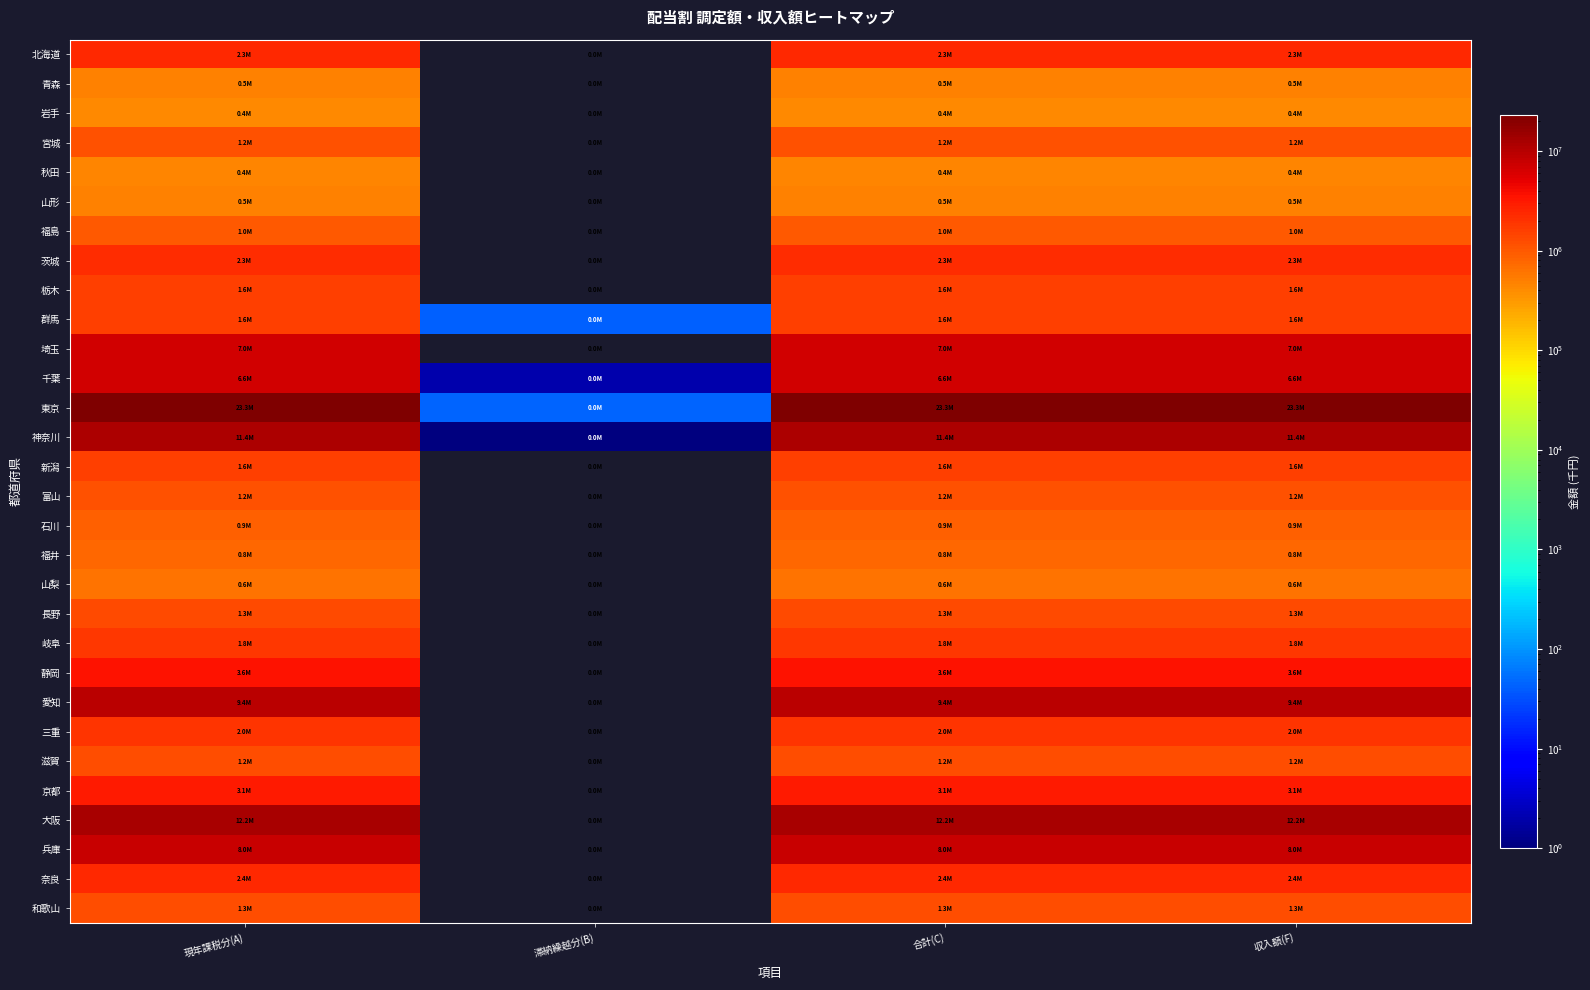

Reading right to left, extract all data points from this chart.

北海道: 収入額(F)=2322355	合計(C)=2322355	滞納繰越分(B)=0	現年課税分(A)=2322355
青森: 収入額(F)=490438	合計(C)=490438	滞納繰越分(B)=0	現年課税分(A)=490438
岩手: 収入額(F)=415000	合計(C)=415000	滞納繰越分(B)=0	現年課税分(A)=415000
宮城: 収入額(F)=1158033	合計(C)=1158033	滞納繰越分(B)=0	現年課税分(A)=1158033
秋田: 収入額(F)=440674	合計(C)=440674	滞納繰越分(B)=0	現年課税分(A)=440674
山形: 収入額(F)=472530	合計(C)=472530	滞納繰越分(B)=0	現年課税分(A)=472530
福島: 収入額(F)=1029532	合計(C)=1029532	滞納繰越分(B)=0	現年課税分(A)=1029532
茨城: 収入額(F)=2273387	合計(C)=2273387	滞納繰越分(B)=0	現年課税分(A)=2273387
栃木: 収入額(F)=1604274	合計(C)=1604274	滞納繰越分(B)=0	現年課税分(A)=1604274
群馬: 収入額(F)=1560197	合計(C)=1560197	滞納繰越分(B)=41	現年課税分(A)=1560156
埼玉: 収入額(F)=7031865	合計(C)=7031865	滞納繰越分(B)=0	現年課税分(A)=7031865
千葉: 収入額(F)=6628309	合計(C)=6628309	滞納繰越分(B)=2	現年課税分(A)=6628307
東京: 収入額(F)=23294310	合計(C)=23294310	滞納繰越分(B)=45	現年課税分(A)=23294265
神奈川: 収入額(F)=11439978	合計(C)=11439978	滞納繰越分(B)=1	現年課税分(A)=11439977
新潟: 収入額(F)=1564015	合計(C)=1564015	滞納繰越分(B)=0	現年課税分(A)=1564015
富山: 収入額(F)=1172058	合計(C)=1172058	滞納繰越分(B)=0	現年課税分(A)=1172058
石川: 収入額(F)=873561	合計(C)=873561	滞納繰越分(B)=0	現年課税分(A)=873561
福井: 収入額(F)=763627	合計(C)=763627	滞納繰越分(B)=0	現年課税分(A)=763627
山梨: 収入額(F)=639934	合計(C)=639934	滞納繰越分(B)=0	現年課税分(A)=639934
長野: 収入額(F)=1285157	合計(C)=1285157	滞納繰越分(B)=0	現年課税分(A)=1285157
岐阜: 収入額(F)=1838797	合計(C)=1838797	滞納繰越分(B)=0	現年課税分(A)=1838797
静岡: 収入額(F)=3622745	合計(C)=3622745	滞納繰越分(B)=0	現年課税分(A)=3622745
愛知: 収入額(F)=9377529	合計(C)=9377529	滞納繰越分(B)=0	現年課税分(A)=9377529
三重: 収入額(F)=1965660	合計(C)=1965660	滞納繰越分(B)=0	現年課税分(A)=1965660
滋賀: 収入額(F)=1207401	合計(C)=1207401	滞納繰越分(B)=0	現年課税分(A)=1207401
京都: 収入額(F)=3074410	合計(C)=3074410	滞納繰越分(B)=0	現年課税分(A)=3074410
大阪: 収入額(F)=12160012	合計(C)=12160012	滞納繰越分(B)=0	現年課税分(A)=12160012
兵庫: 収入額(F)=8037071	合計(C)=8037071	滞納繰越分(B)=0	現年課税分(A)=8037071
奈良: 収入額(F)=2377745	合計(C)=2377745	滞納繰越分(B)=0	現年課税分(A)=2377745
和歌山: 収入額(F)=1259790	合計(C)=1259790	滞納繰越分(B)=0	現年課税分(A)=1259790